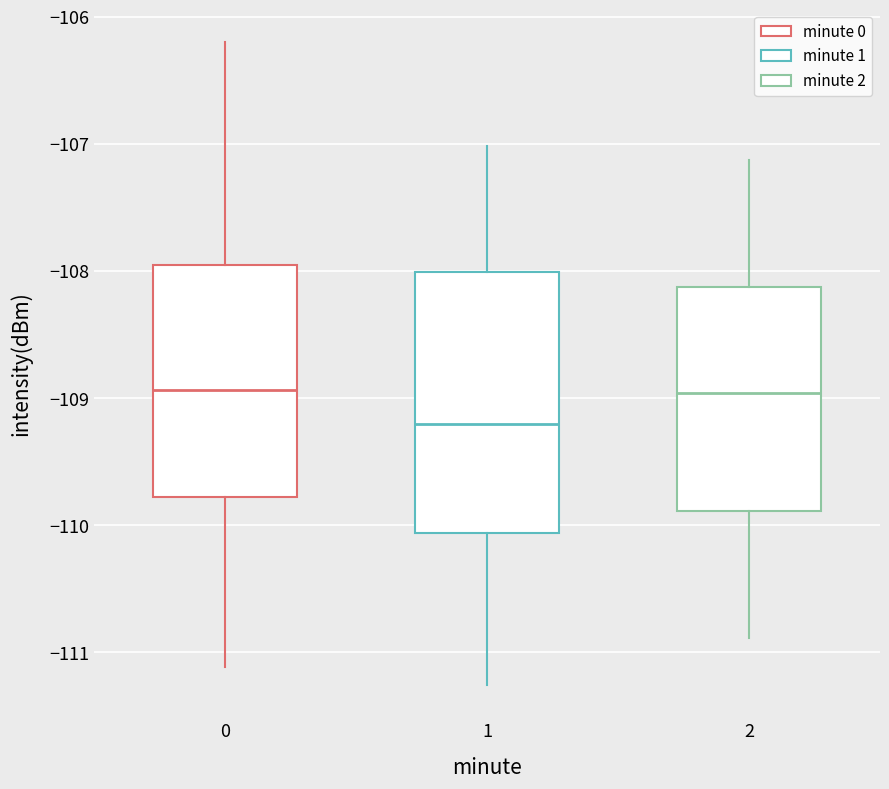

Where does the lower whisker of the box at x = 0 end on the y-axis? The values are not printed on the chart, so give them approximately, as read against the axis.

-111.1